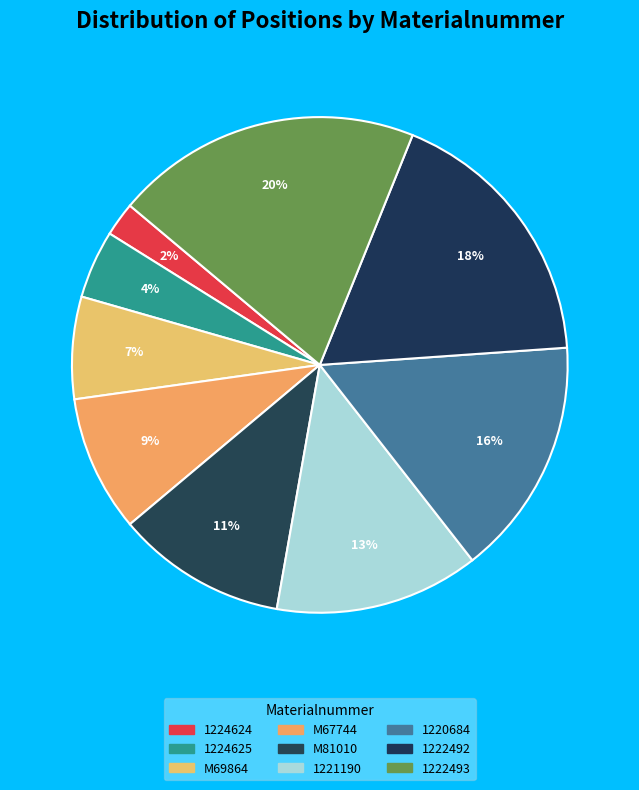

Rank the categories by value from lowest to highest.

1224624, 1224625, M69864, M67744, M81010, 1221190, 1220684, 1222492, 1222493